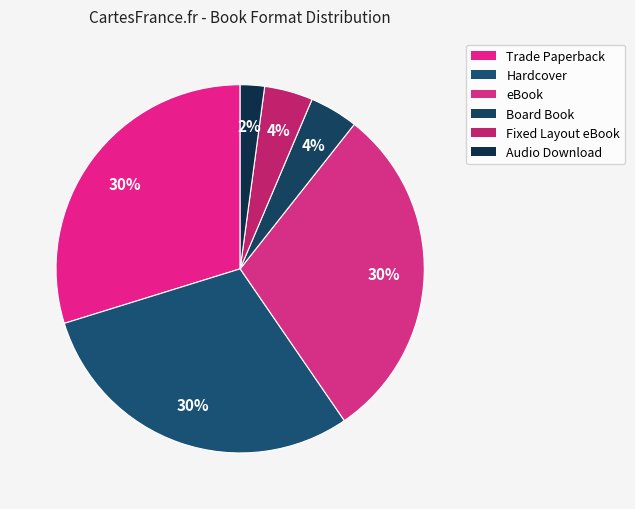

To the nearest percent, what is the combined percentage of Board Book and Hardcover?

34%